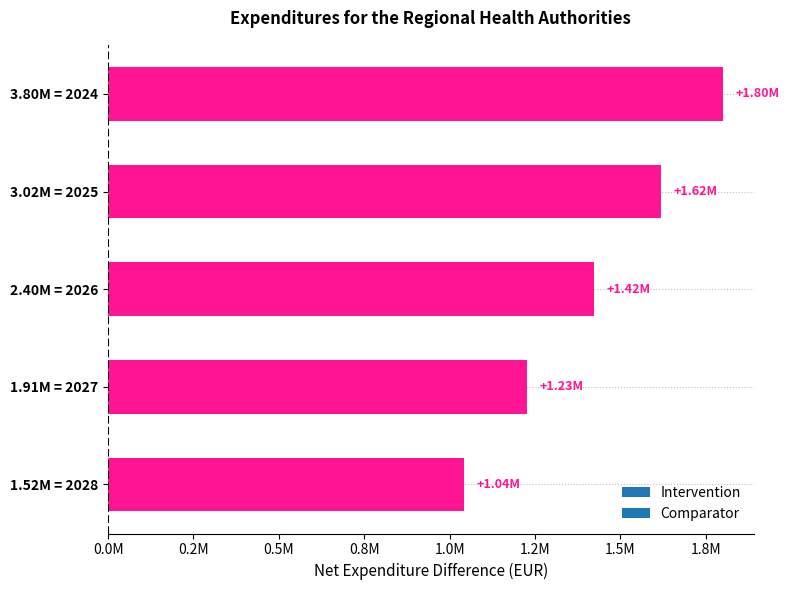

At which label does the data first exceed 1422000?

3.80M = 2024